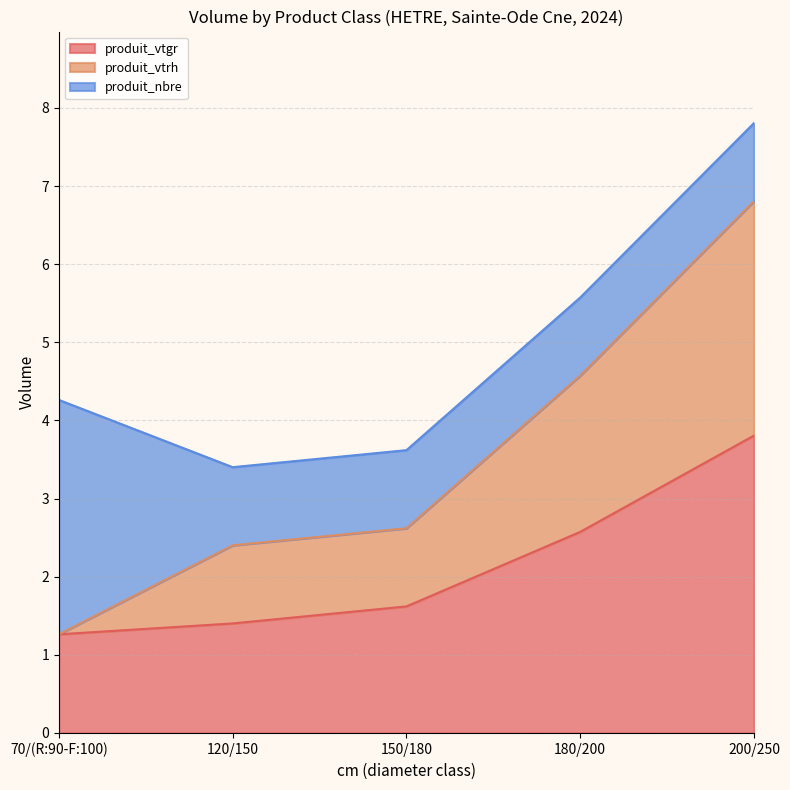

What is the total value across all series at 70/(R:90-F:100)?

4.3